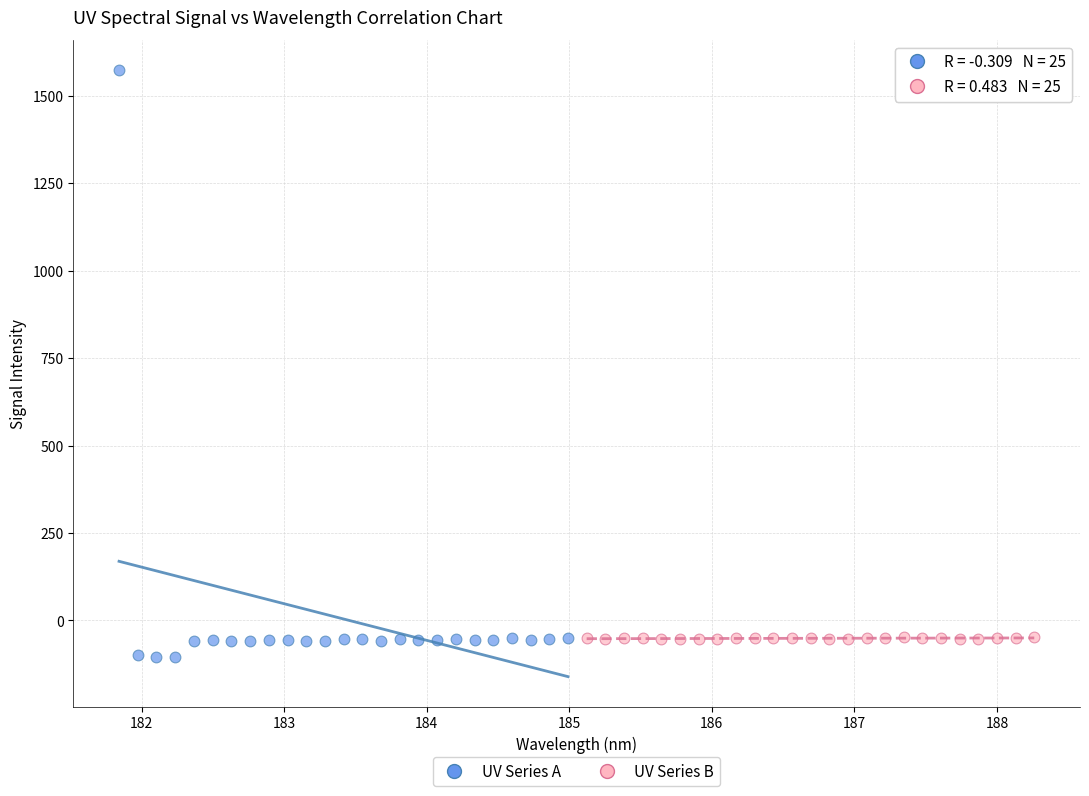

What are all the series names shown in the legend?

UV Series A, UV Series B